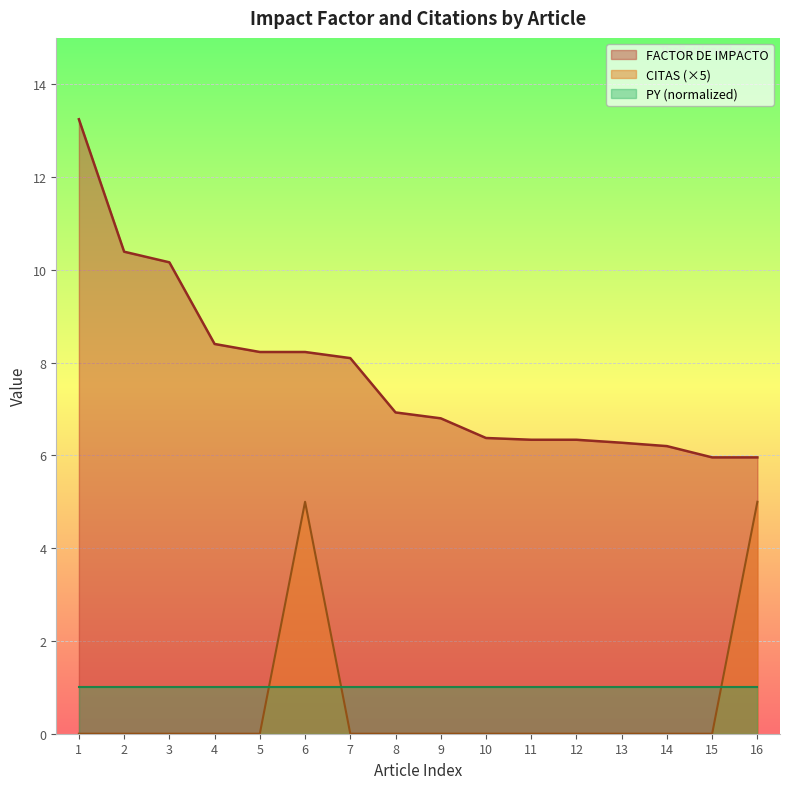

True or false: CITAS has more than 0 points higher than both neighbors.

True